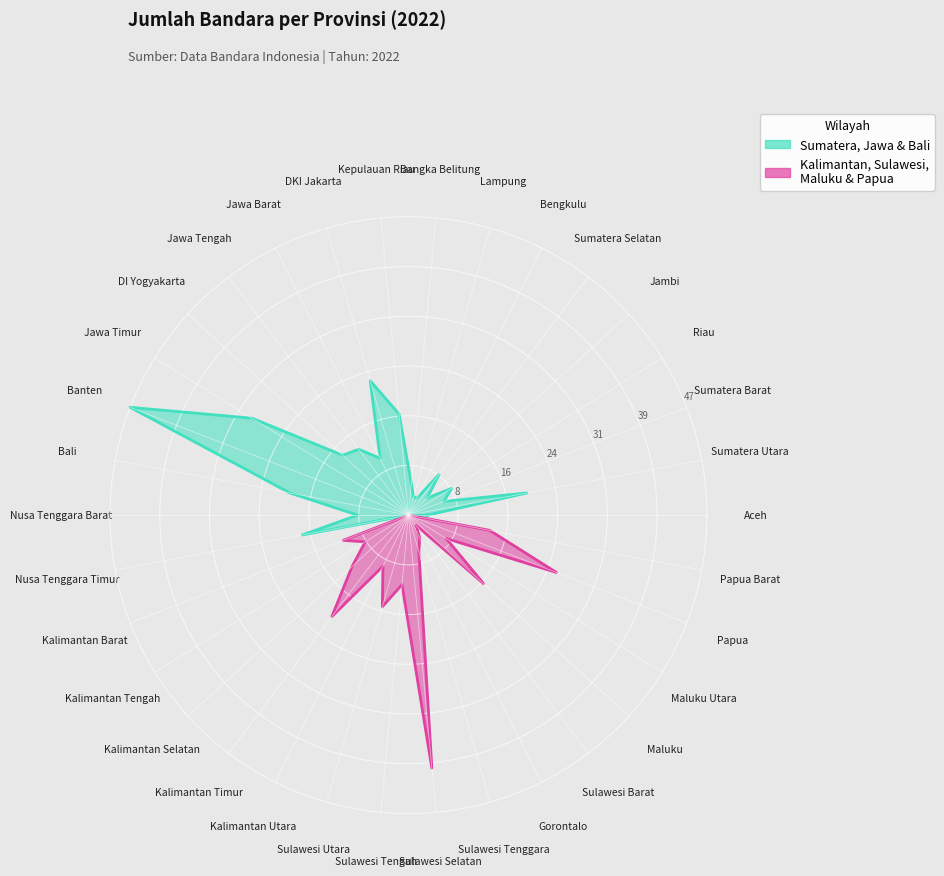

Which label corresponds to the largest value in the chart?

Banten